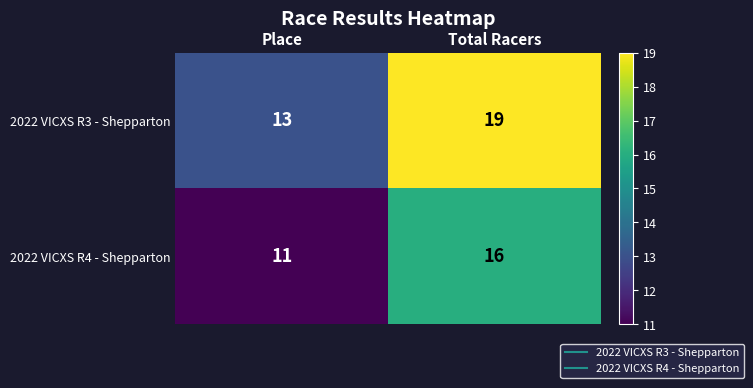

At Total Racers, list the series in order from smallest to largest.

2022 VICXS R4 - Shepparton, 2022 VICXS R3 - Shepparton